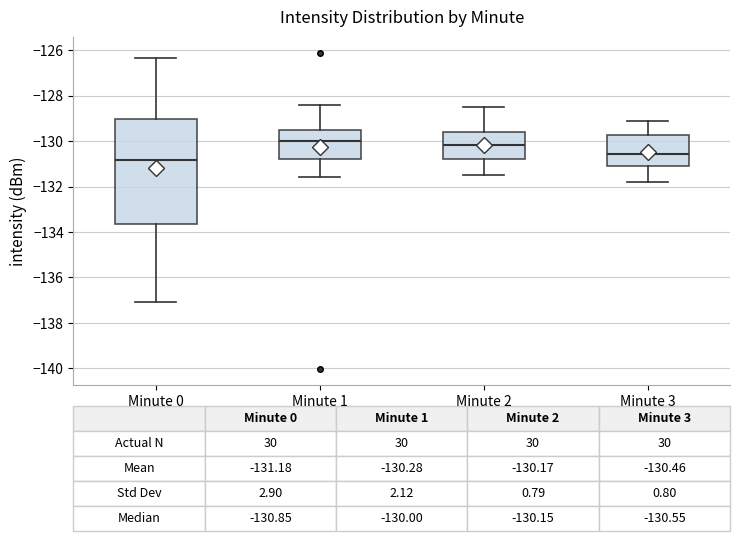

Which box is the tallest, from its lower edge to its upper edge?

Minute 0